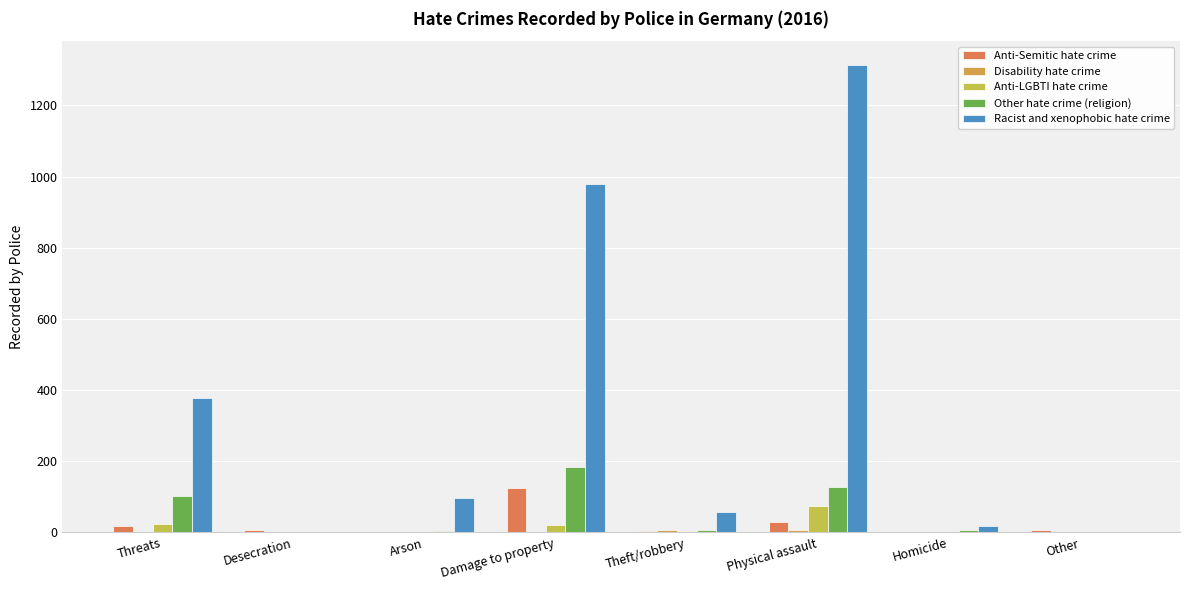

Is it true that Racist and xenophobic hate crime equals -722 at Other?

False